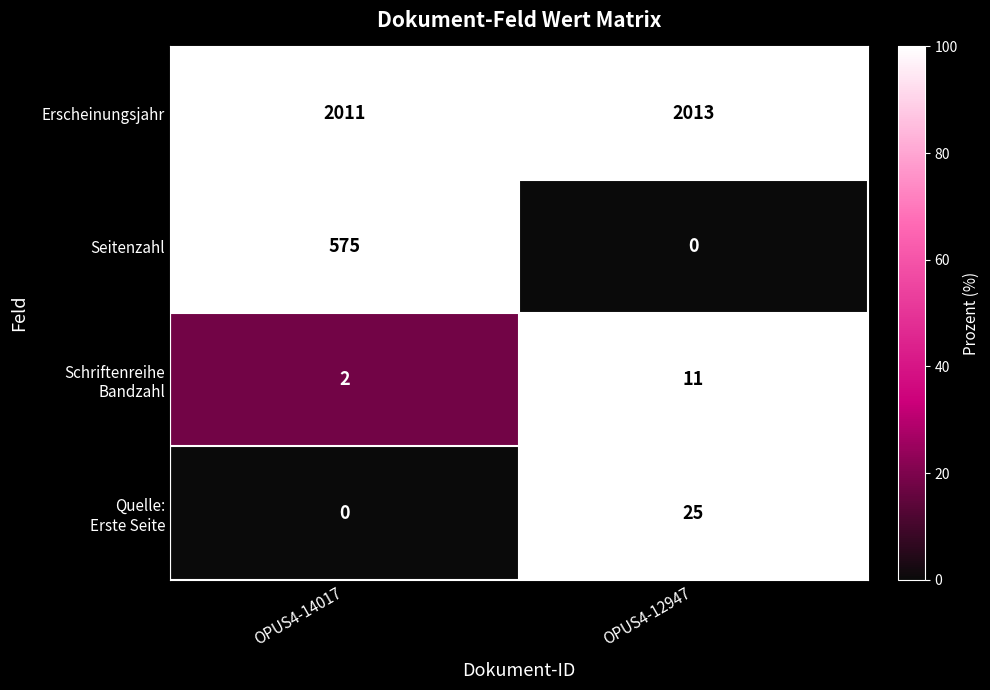

Is it true that Seitenzahl equals 575 at OPUS4-14017?

True